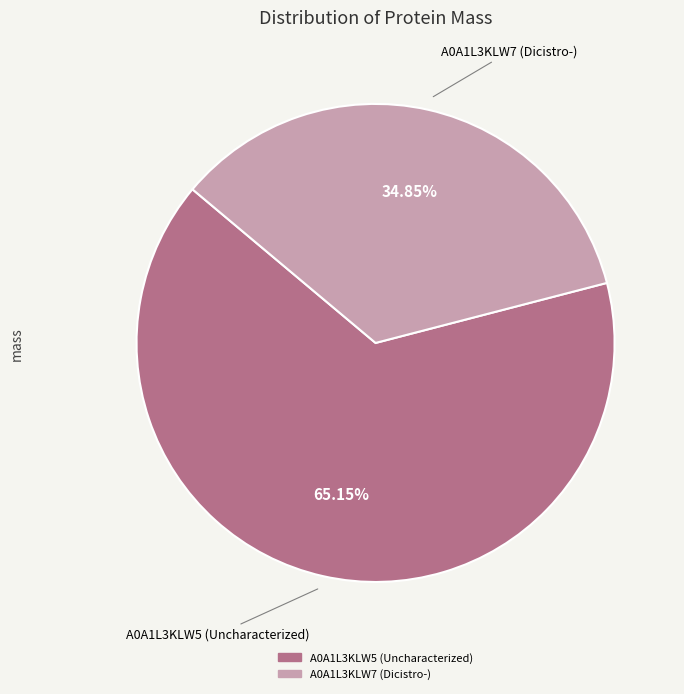

Is the sum of A0A1L3KLW7 (Dicistro-) and A0A1L3KLW5 (Uncharacterized) greater than half?

Yes